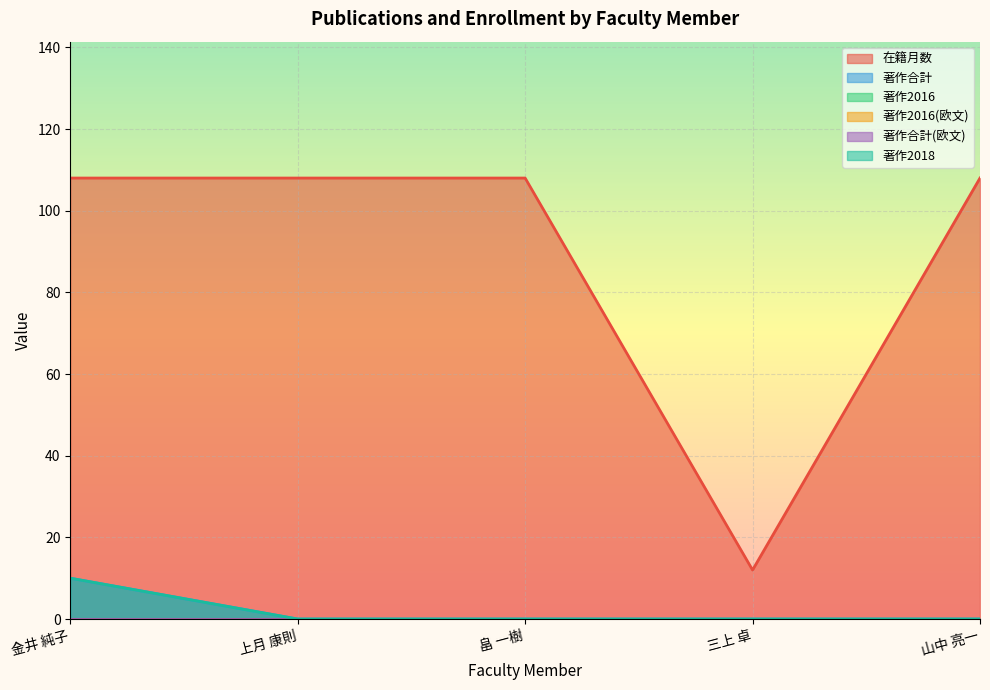

Where is 在籍月数 nearest to the value 60?

金井 純子